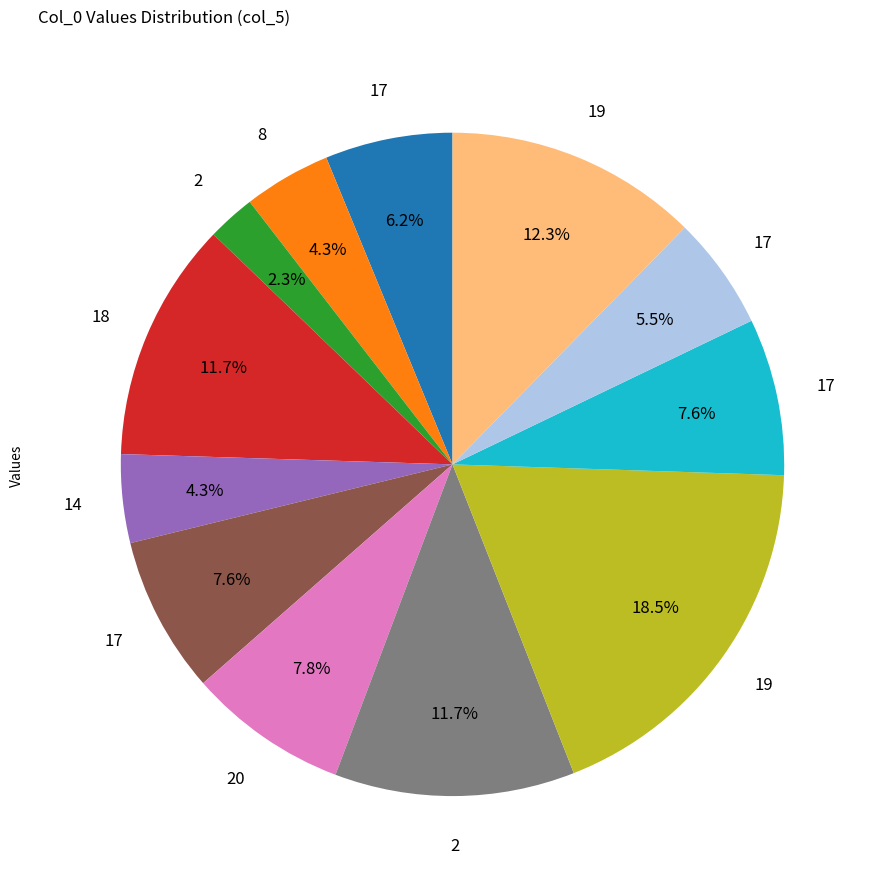

Is there a majority slice in this chart?

No